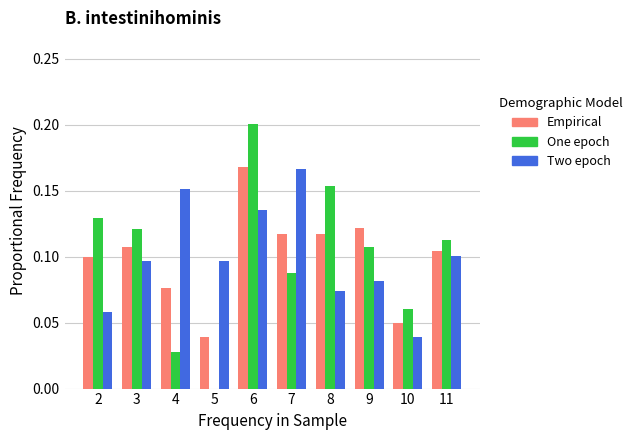

Which series changed the most between 2 and 8?

One epoch